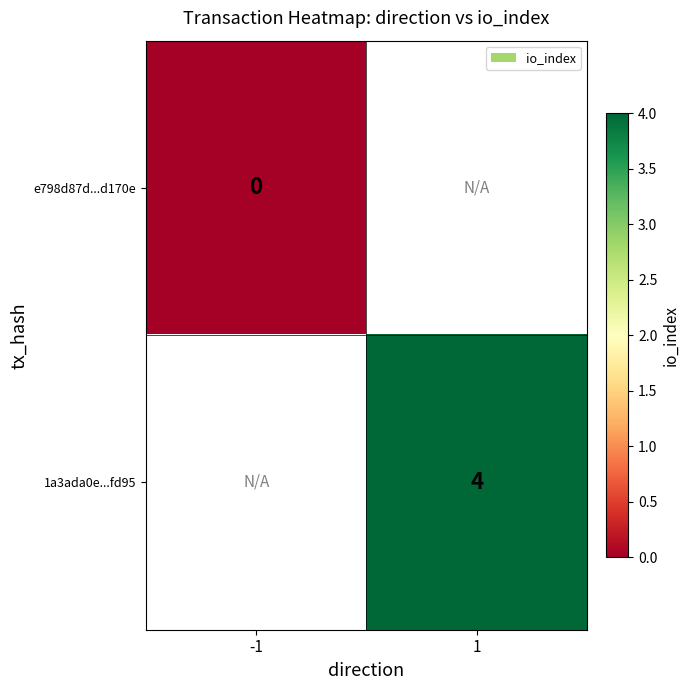

Which label corresponds to the smallest value in the chart?

-1